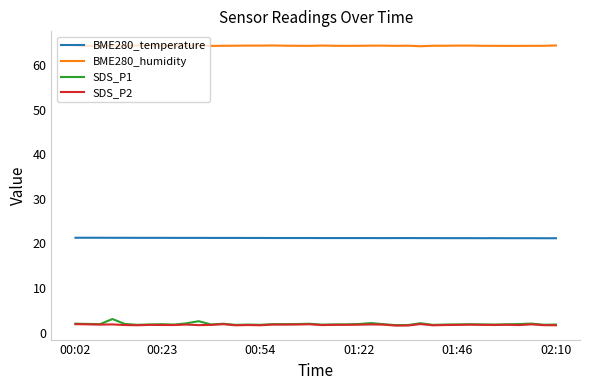

Which series has the largest total across all categories?

BME280_humidity